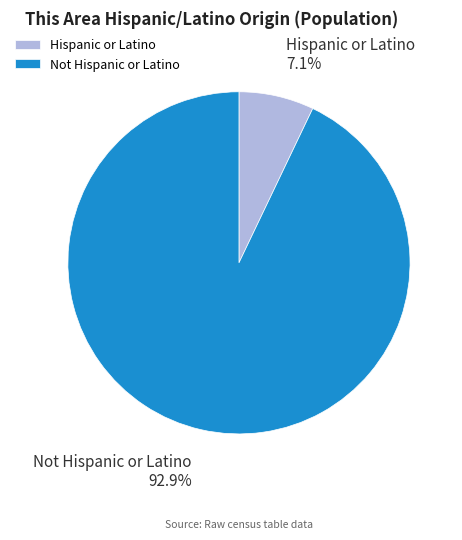

To the nearest percent, what is the difference between the Not Hispanic or Latino and Hispanic or Latino slice percentages?

86%